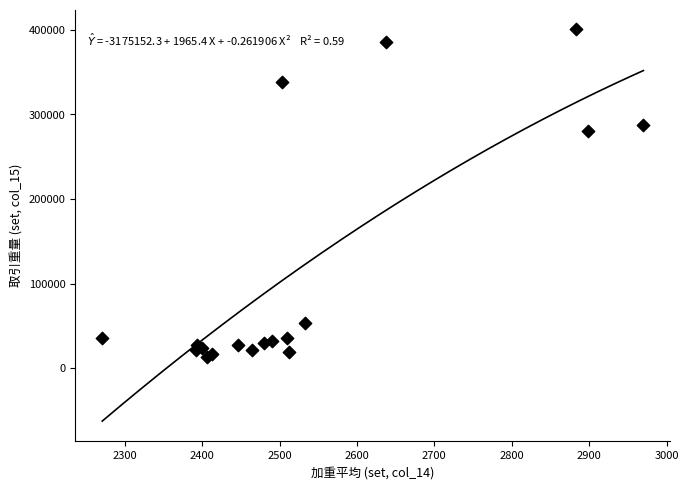

What Y value in the scatter plot is closest to 206836?

280564